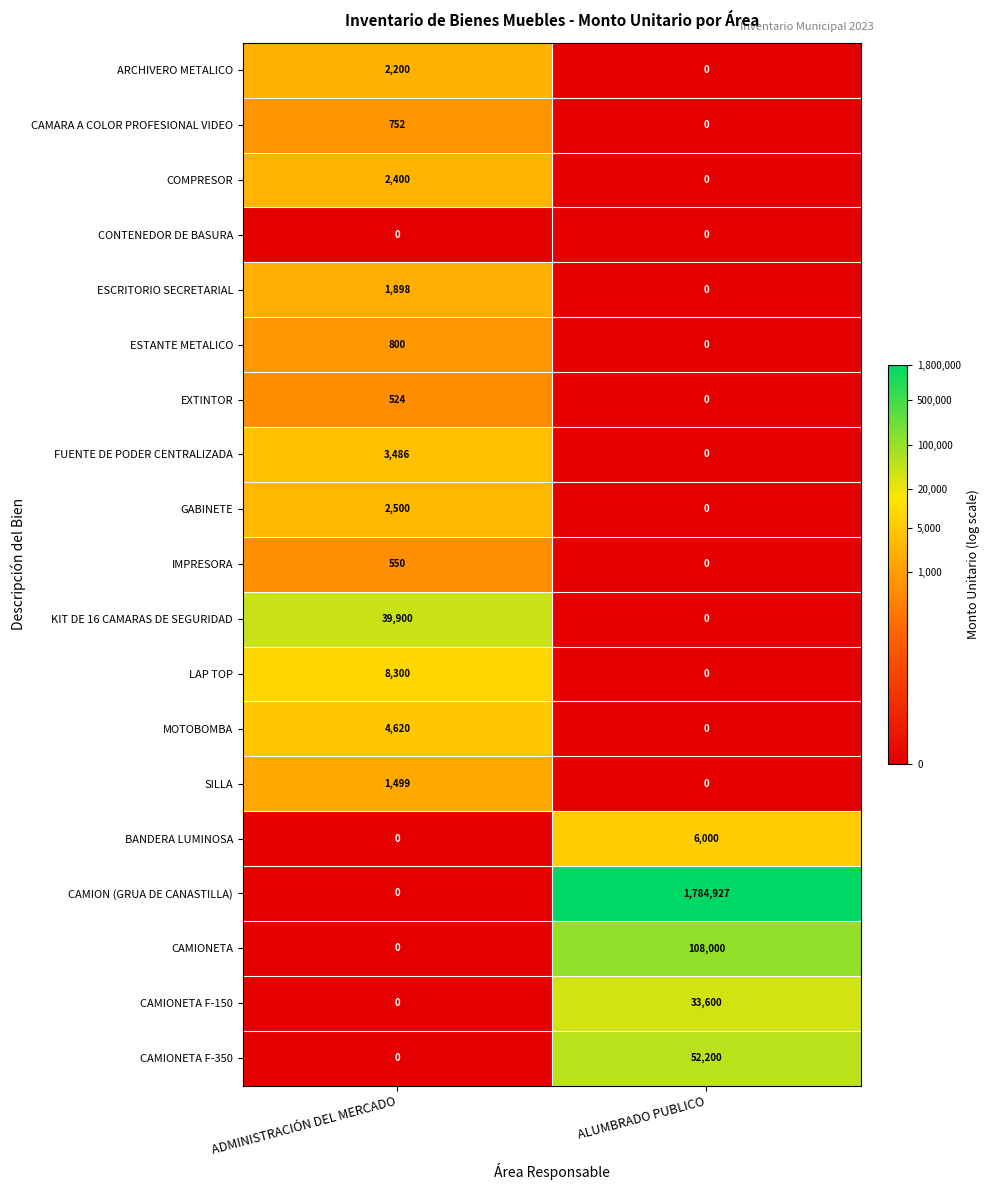

The ESTANTE METALICO series shows 800 at ADMINISTRACIÓN DEL MERCADO. True or false?

True